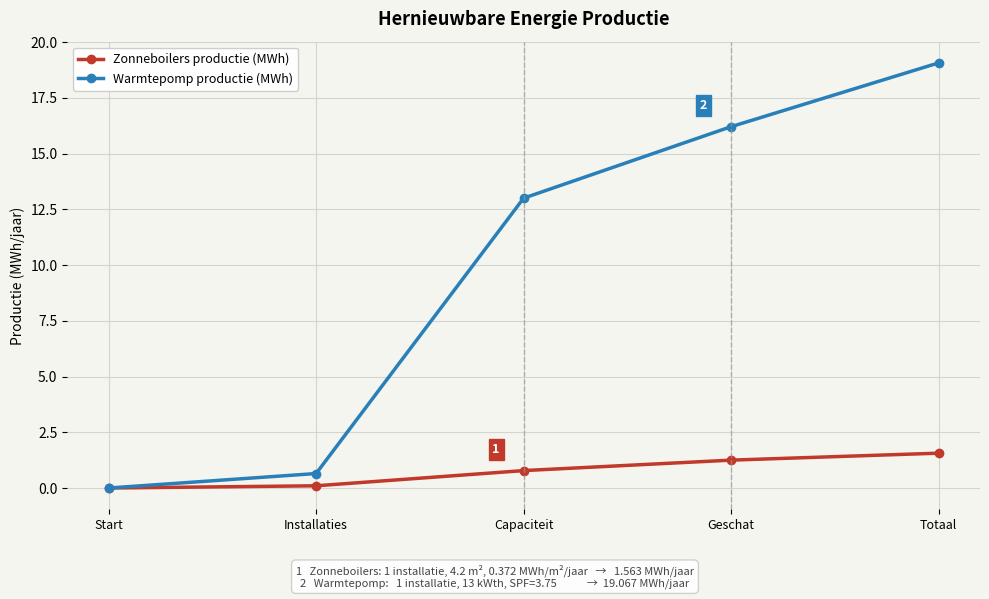

Is it true that Warmtepomp productie (MWh) equals 0.0 at Start?

True